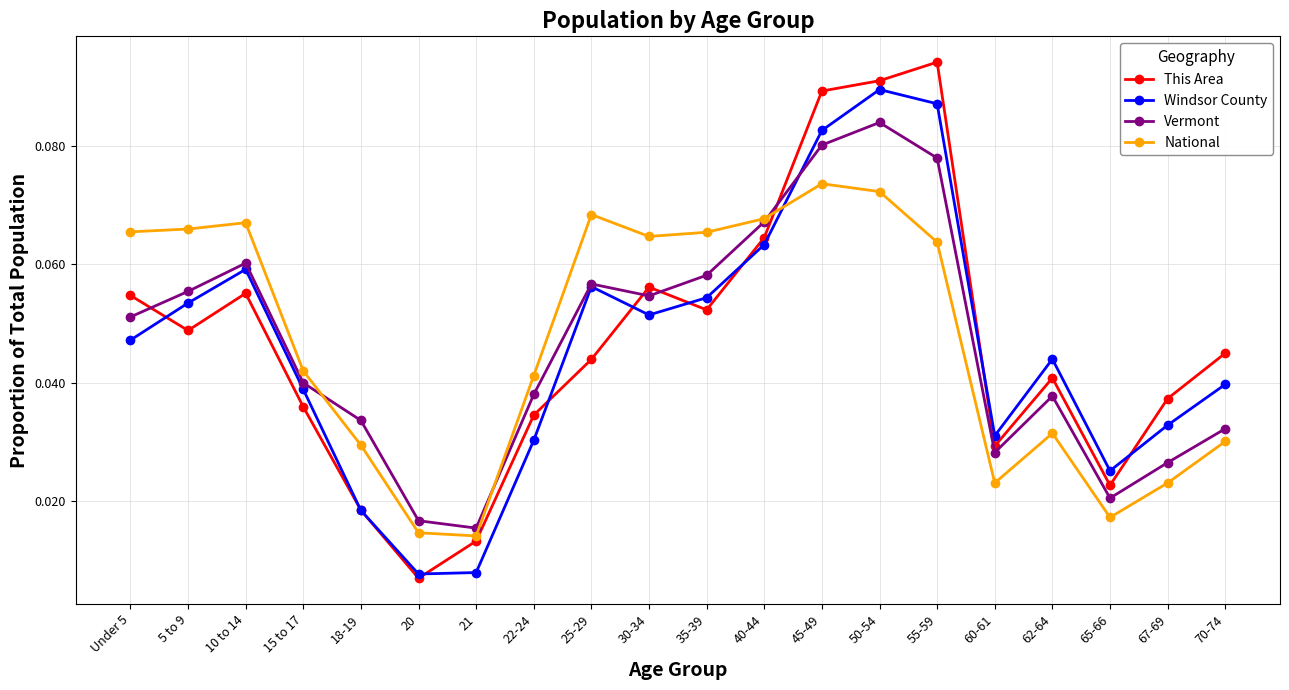

What is the label of the 11th point from the right?

30-34